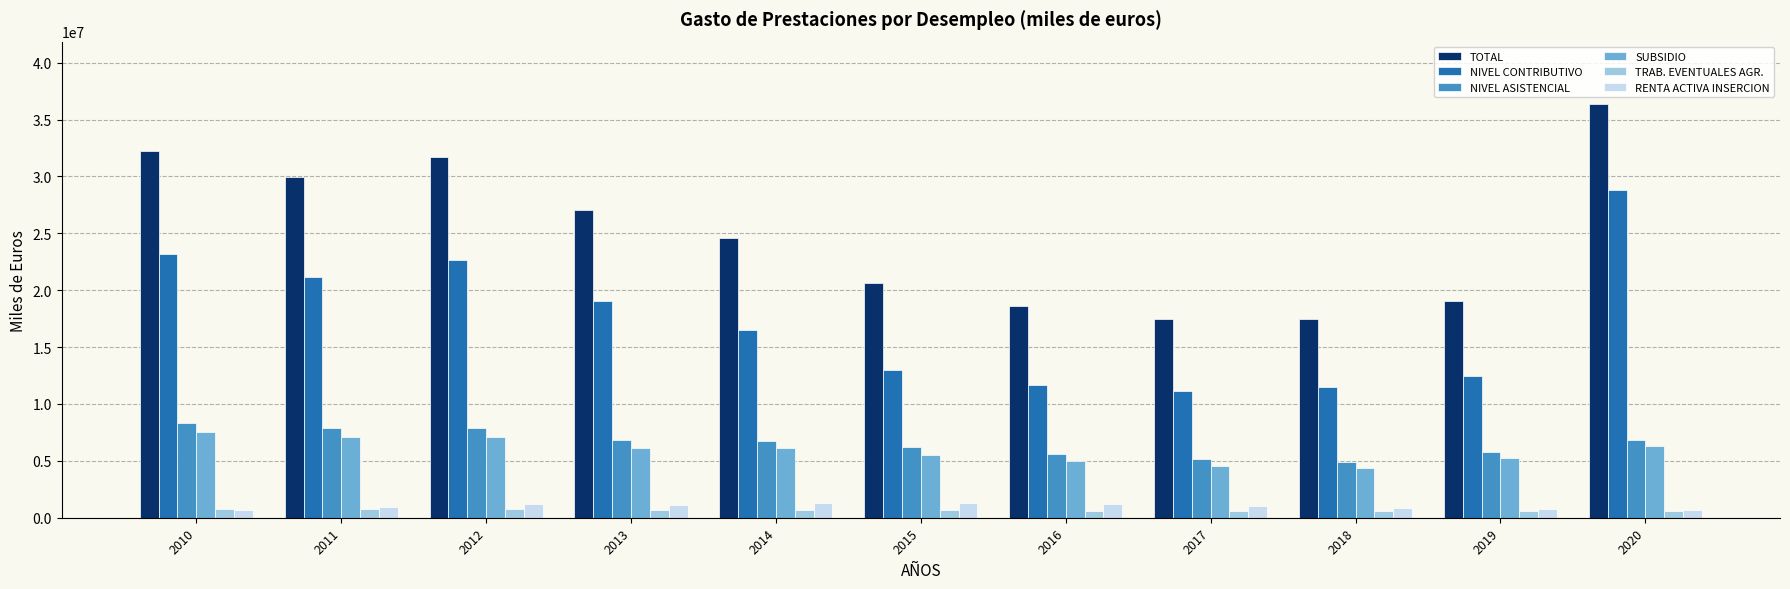

What is the difference between the maximum and minimum values in the NIVEL CONTRIBUTIVO series?

17726609.3